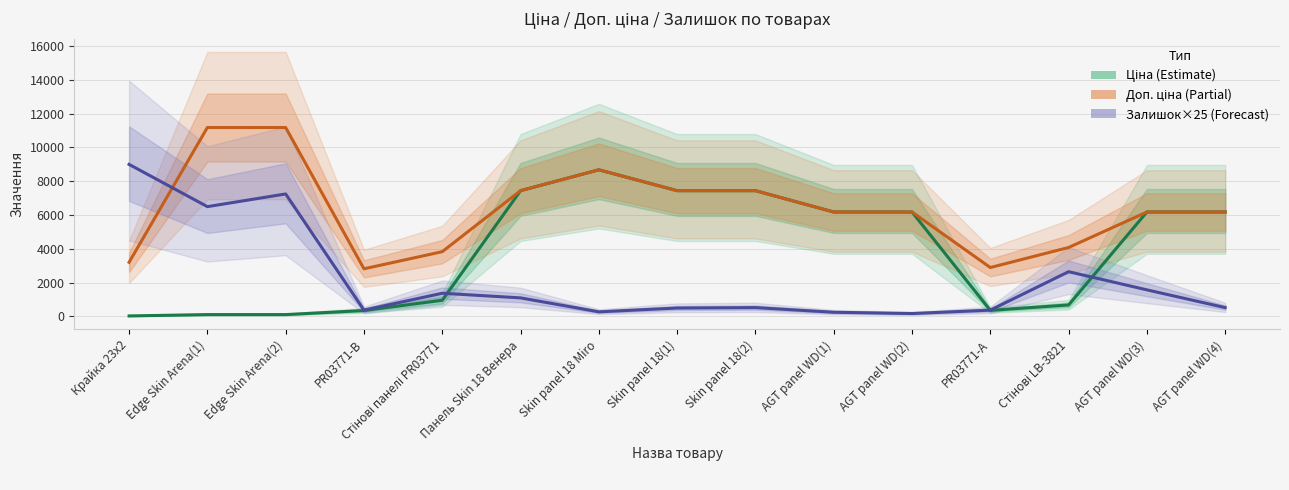

What is the value of the Залишок×25 (Forecast) point at the 14th from the left?

1575.0